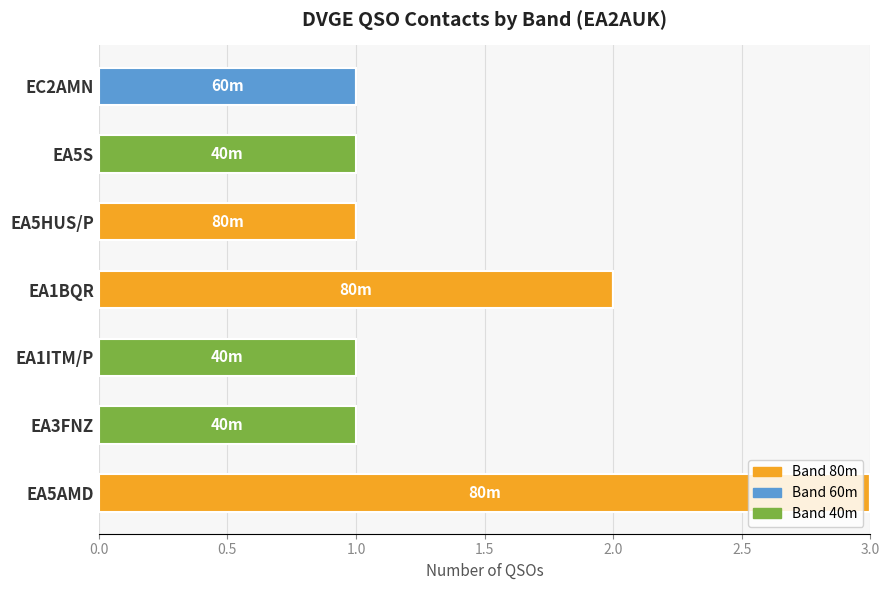

What is the total value across all series at EA5AMD?

3